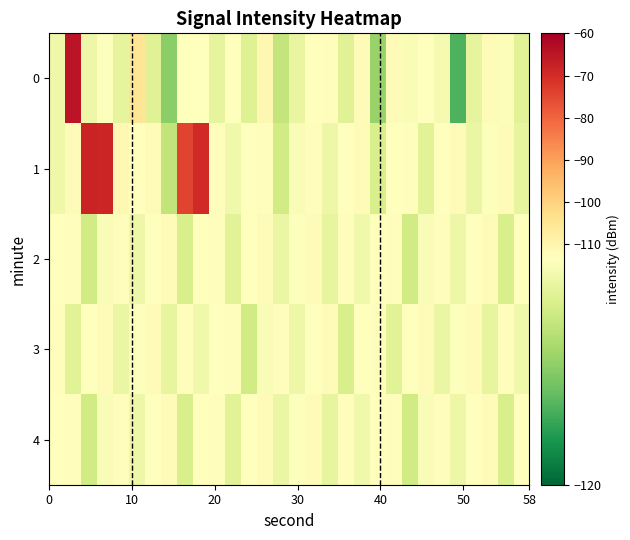

Which series has the largest total across all categories?

1